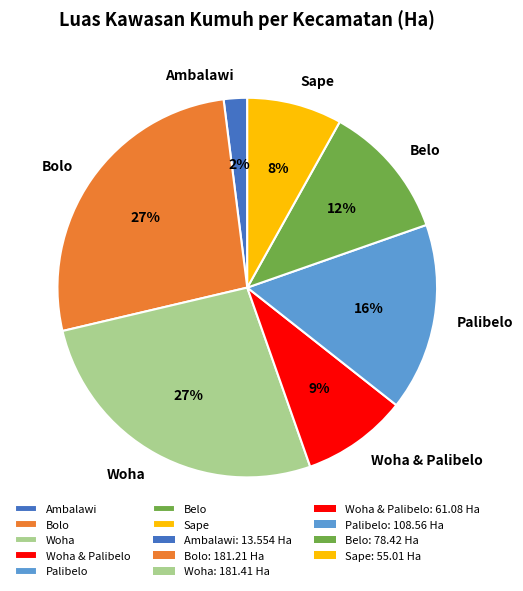

Does Bolo account for over 50% of the chart?

No